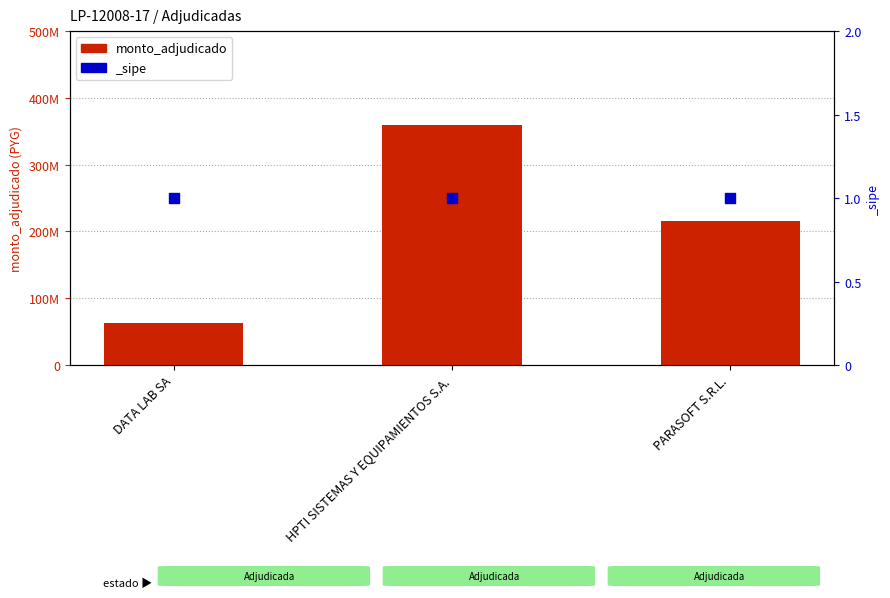

What is the change in value from DATA LAB SA to HPTI SISTEMAS Y EQUIPAMIENTOS S.A.?

+296567800